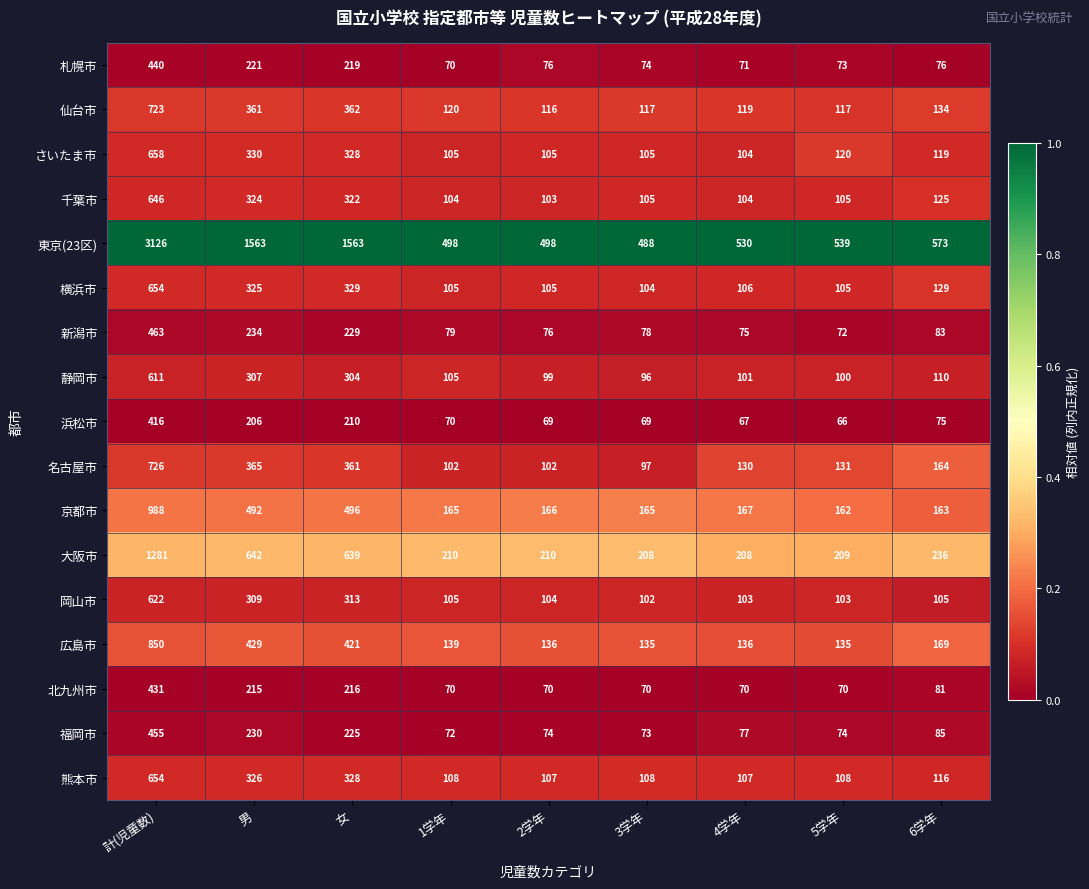

Where does the 大阪市 series first go above 210?

計(児童数)